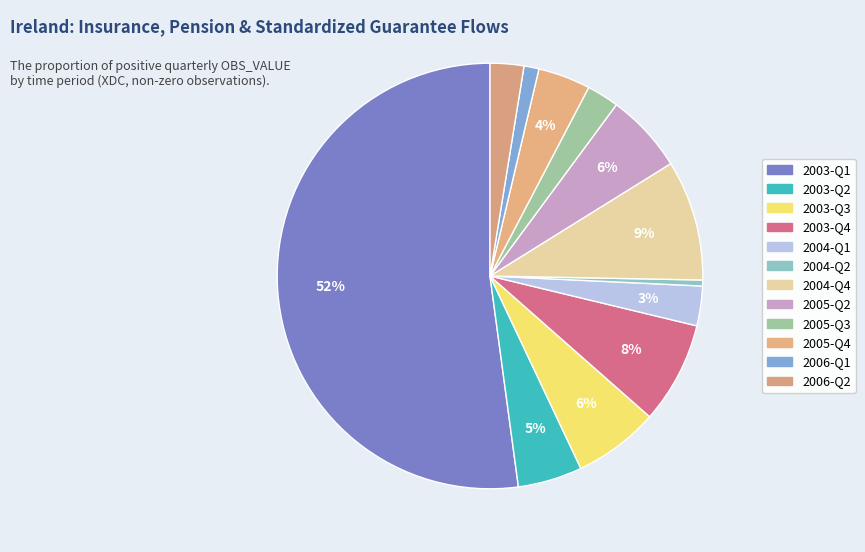

How many segments does this pie chart have?

12